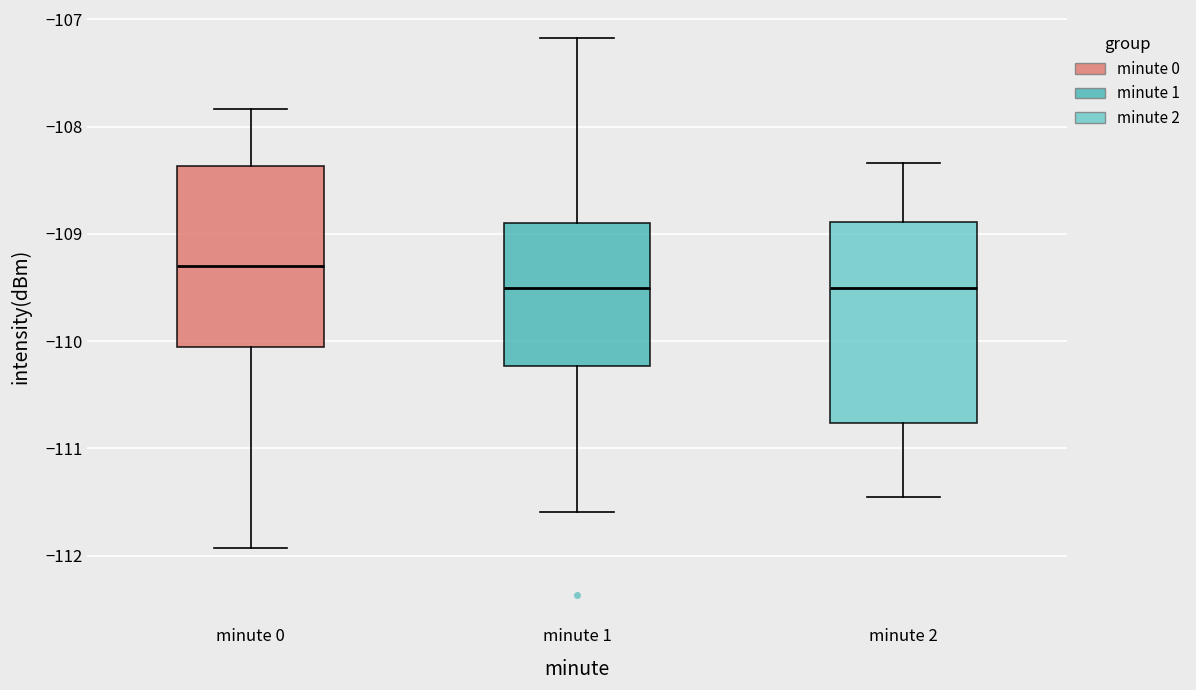

Where does the lower whisker of the box for minute 2 end on the y-axis? The values are not printed on the chart, so give them approximately, as read against the axis.

-111.5